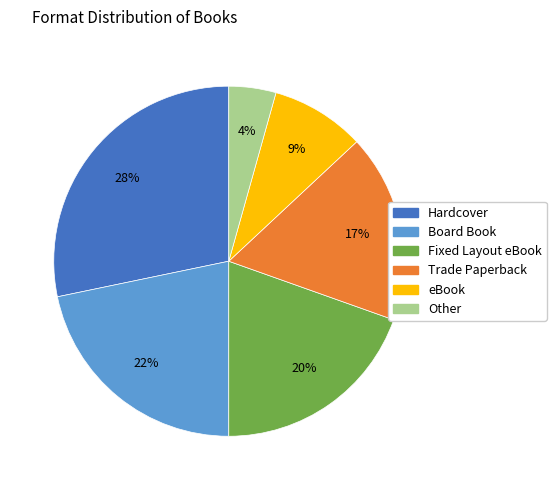

How many slices are in this pie chart?

6